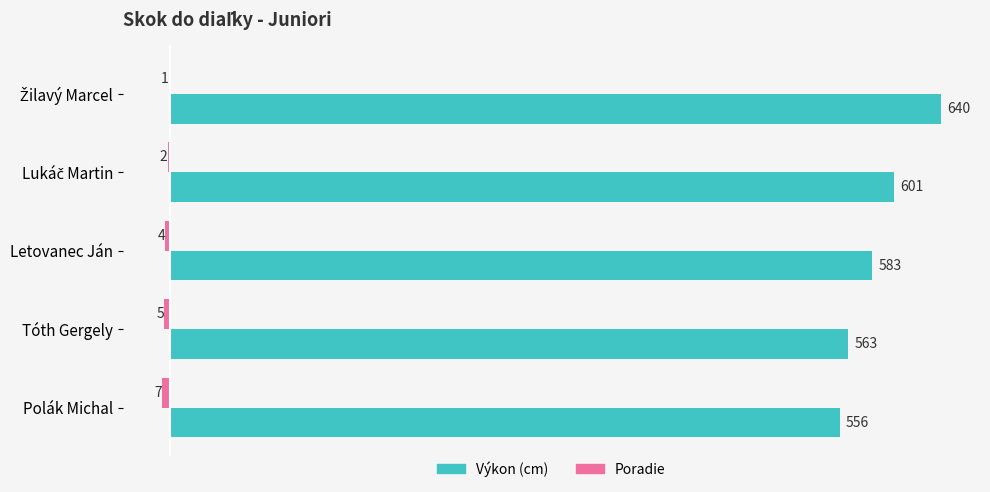

What is the greatest value displayed?

640